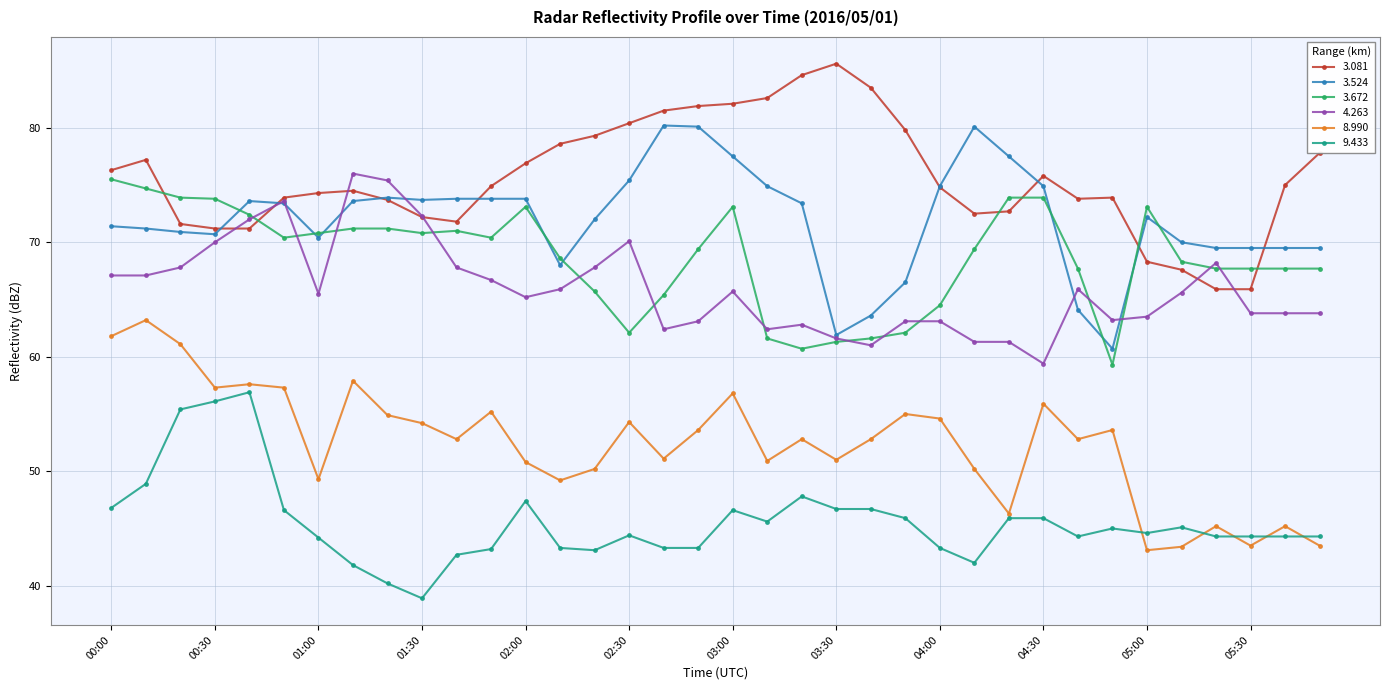

How many categories are shown in the chart?

36